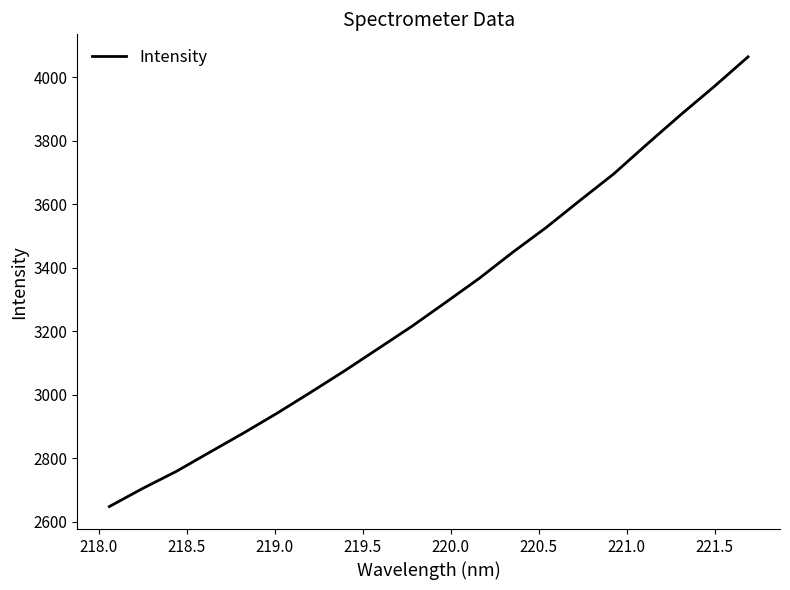

What is the minimum value shown in the chart?

2647.8